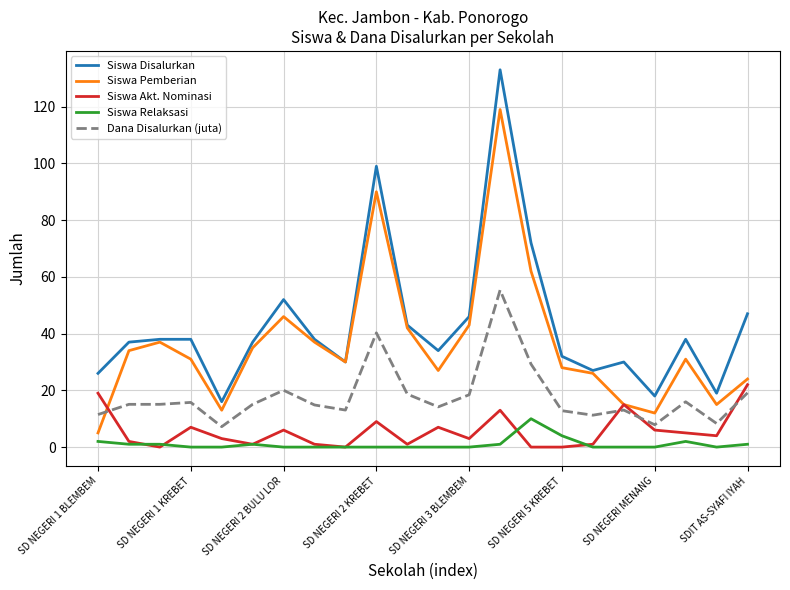

True or false: Siswa Disalurkan and Siswa Relaksasi intersect in this chart.

False